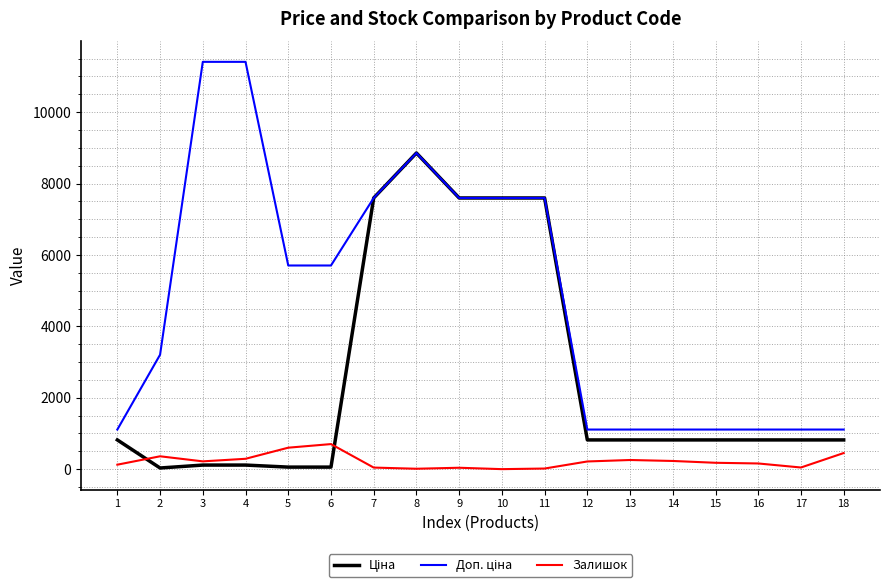

At which category is the sum across all series the highest?

8